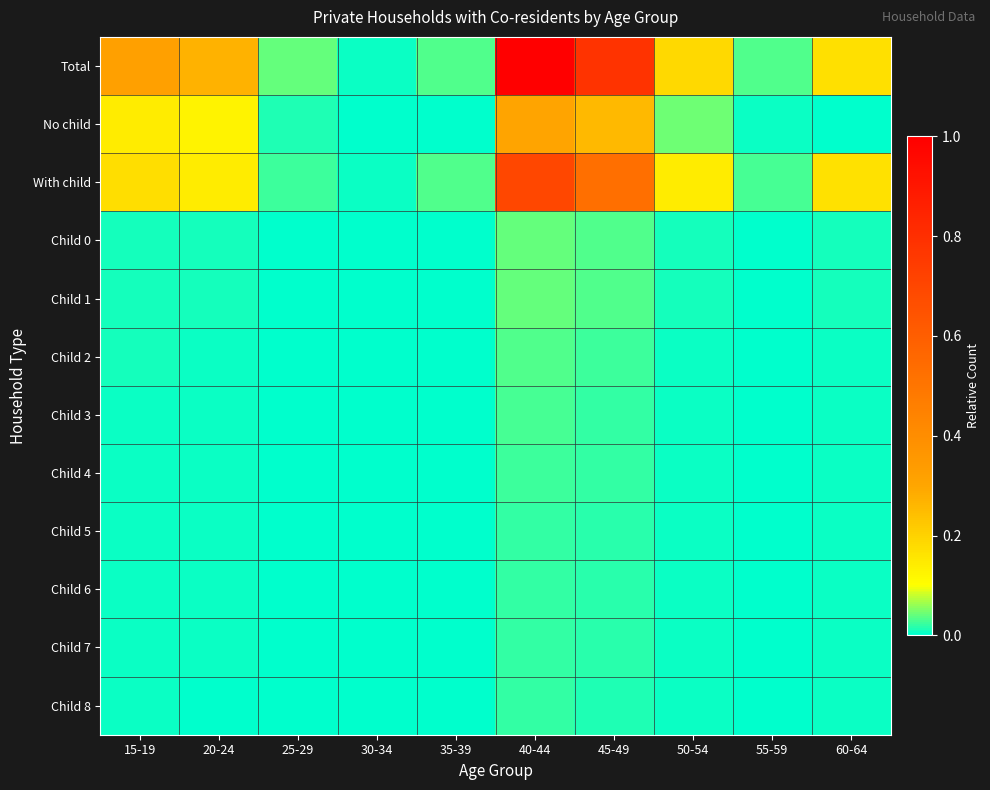

Reading left to right, extract all data points from this chart.

Total: 15-19=0.3	20-24=0.3	25-29=0.0	30-34=0.0	35-39=0.0	40-44=1.0	45-49=0.8	50-54=0.2	55-59=0.0	60-64=0.2
No child: 15-19=0.1	20-24=0.1	25-29=0.0	30-34=0.0	35-39=0.0	40-44=0.3	45-49=0.3	50-54=0.0	55-59=0.0	60-64=0.0
With child: 15-19=0.2	20-24=0.1	25-29=0.0	30-34=0.0	35-39=0.0	40-44=0.7	45-49=0.5	50-54=0.1	55-59=0.0	60-64=0.2
Child 0: 15-19=0.0	20-24=0.0	25-29=0.0	30-34=0.0	35-39=0.0	40-44=0.0	45-49=0.0	50-54=0.0	55-59=0.0	60-64=0.0
Child 1: 15-19=0.0	20-24=0.0	25-29=0.0	30-34=0.0	35-39=0.0	40-44=0.0	45-49=0.0	50-54=0.0	55-59=0.0	60-64=0.0
Child 2: 15-19=0.0	20-24=0.0	25-29=0.0	30-34=0.0	35-39=0.0	40-44=0.0	45-49=0.0	50-54=0.0	55-59=0.0	60-64=0.0
Child 3: 15-19=0.0	20-24=0.0	25-29=0.0	30-34=0.0	35-39=0.0	40-44=0.0	45-49=0.0	50-54=0.0	55-59=0.0	60-64=0.0
Child 4: 15-19=0.0	20-24=0.0	25-29=0.0	30-34=0.0	35-39=0.0	40-44=0.0	45-49=0.0	50-54=0.0	55-59=0.0	60-64=0.0
Child 5: 15-19=0.0	20-24=0.0	25-29=0.0	30-34=0.0	35-39=0.0	40-44=0.0	45-49=0.0	50-54=0.0	55-59=0.0	60-64=0.0
Child 6: 15-19=0.0	20-24=0.0	25-29=0.0	30-34=0.0	35-39=0.0	40-44=0.0	45-49=0.0	50-54=0.0	55-59=0.0	60-64=0.0
Child 7: 15-19=0.0	20-24=0.0	25-29=0.0	30-34=0.0	35-39=0.0	40-44=0.0	45-49=0.0	50-54=0.0	55-59=0.0	60-64=0.0
Child 8: 15-19=0.0	20-24=0.0	25-29=0.0	30-34=0.0	35-39=0.0	40-44=0.0	45-49=0.0	50-54=0.0	55-59=0.0	60-64=0.0